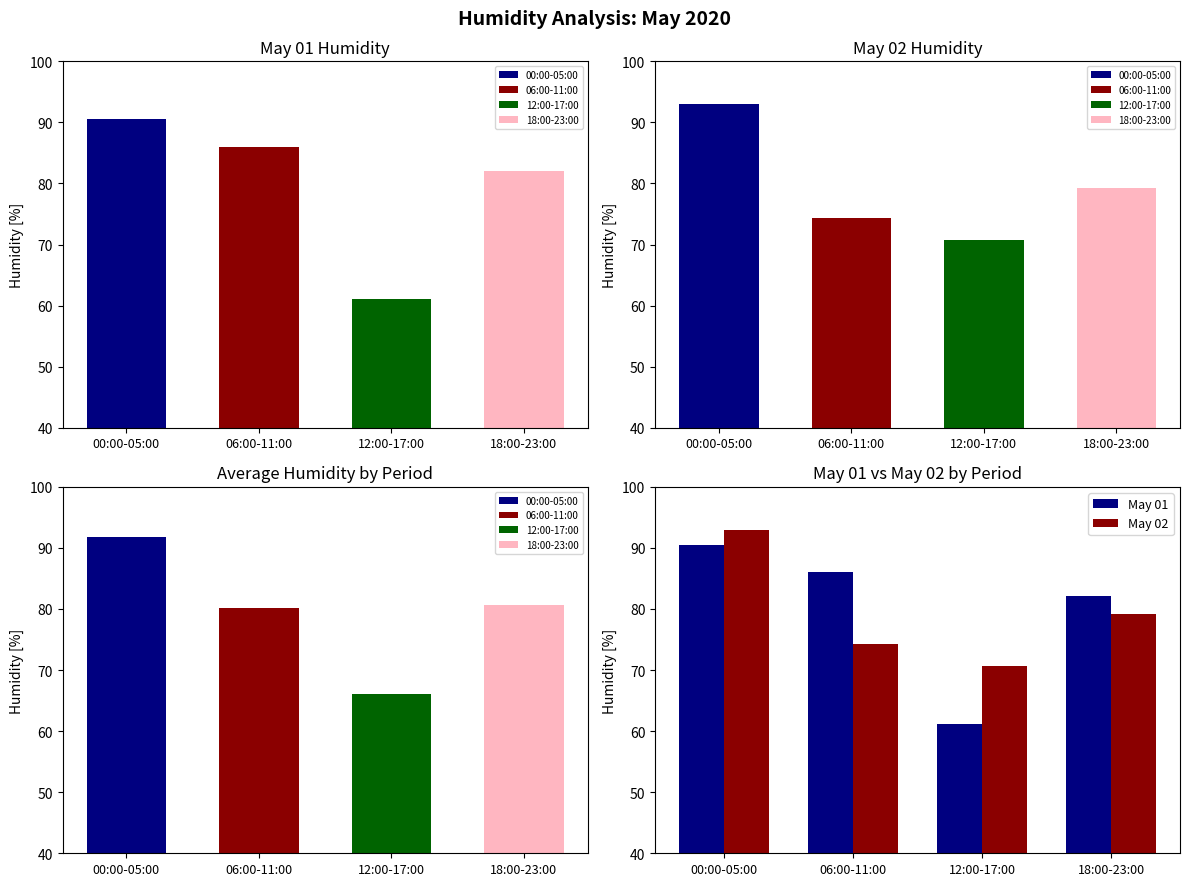

Where does the May 02 series first go above 79?

00:00-05:00